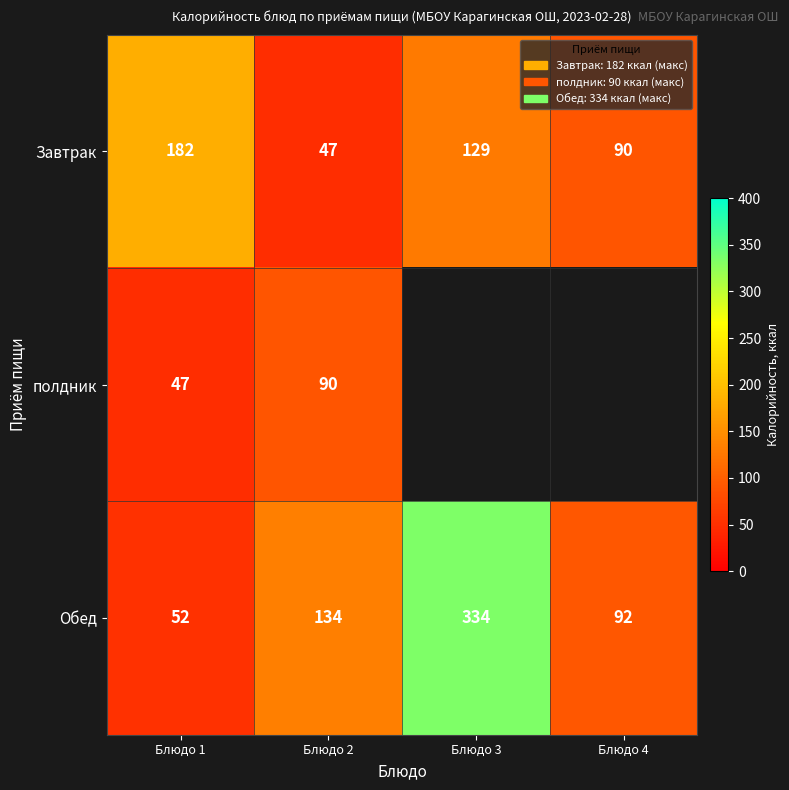

What is the sum of all Завтрак values?

448